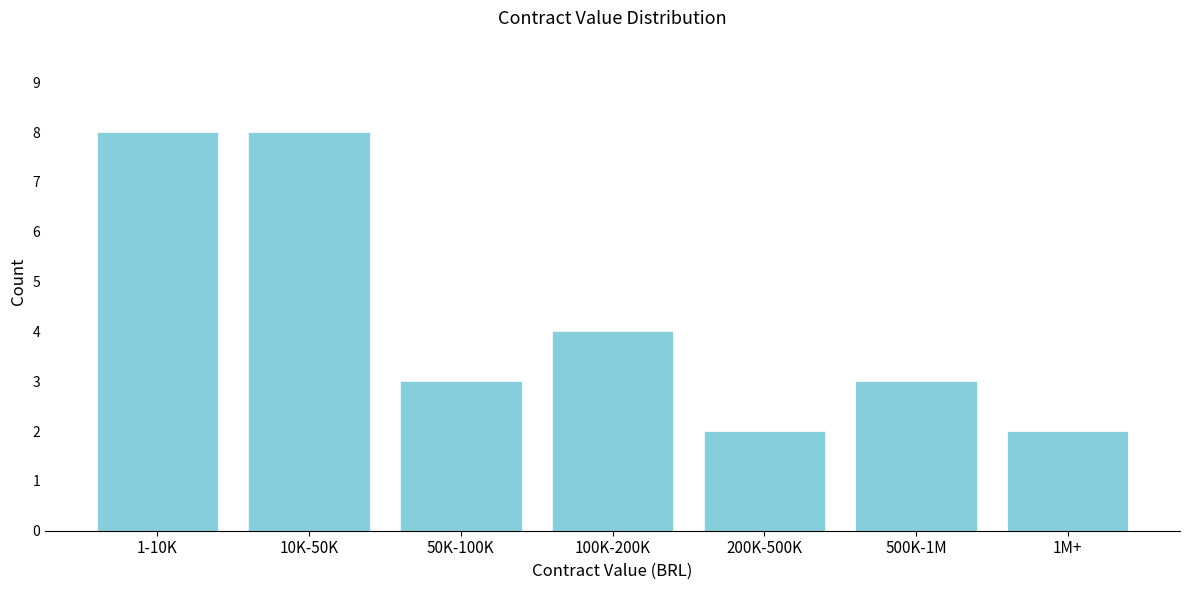

Reading right to left, what are all the values shown in this chart?

2	3	2	4	3	8	8